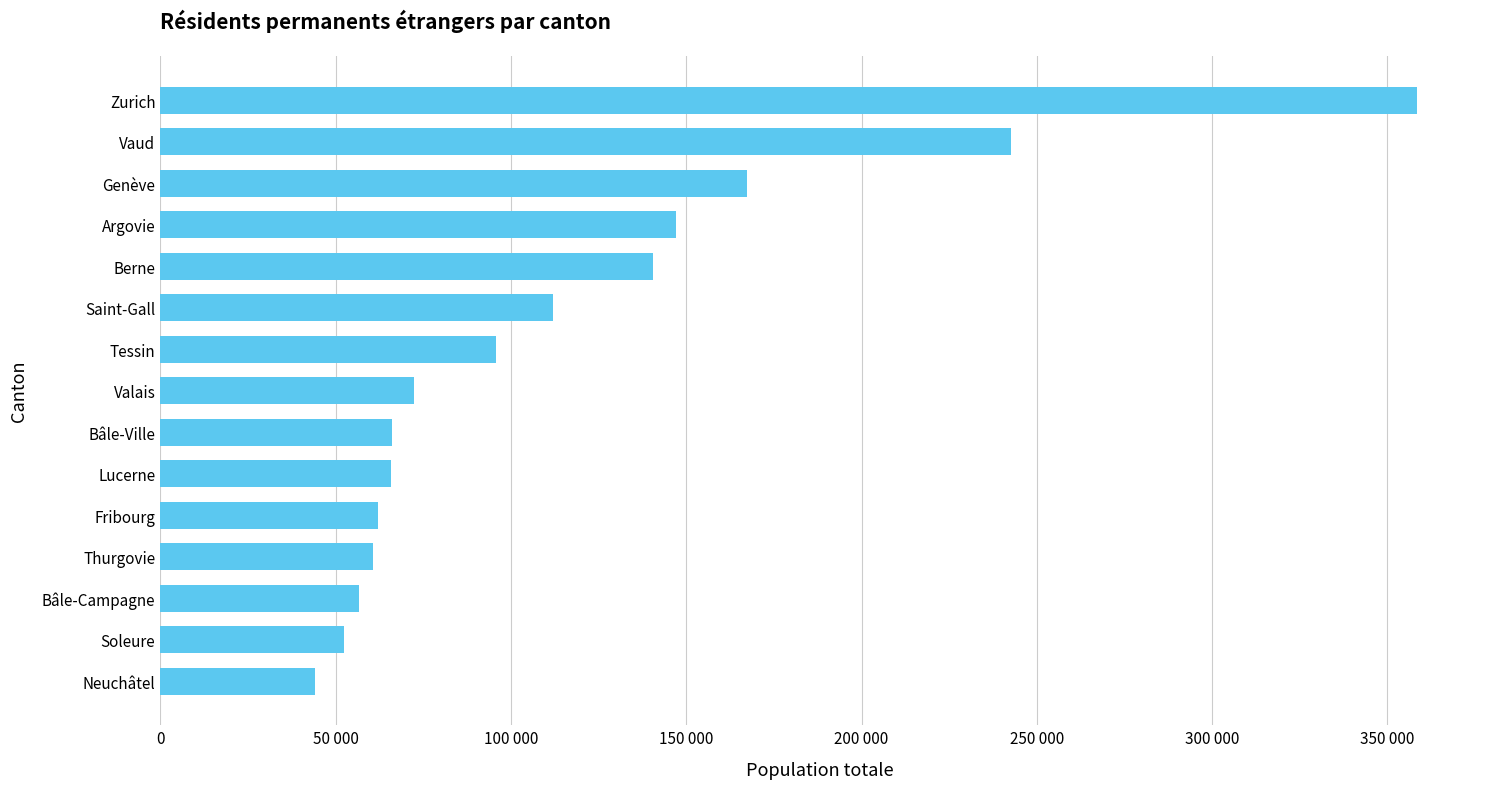

Does the chart contain any negative values?

No